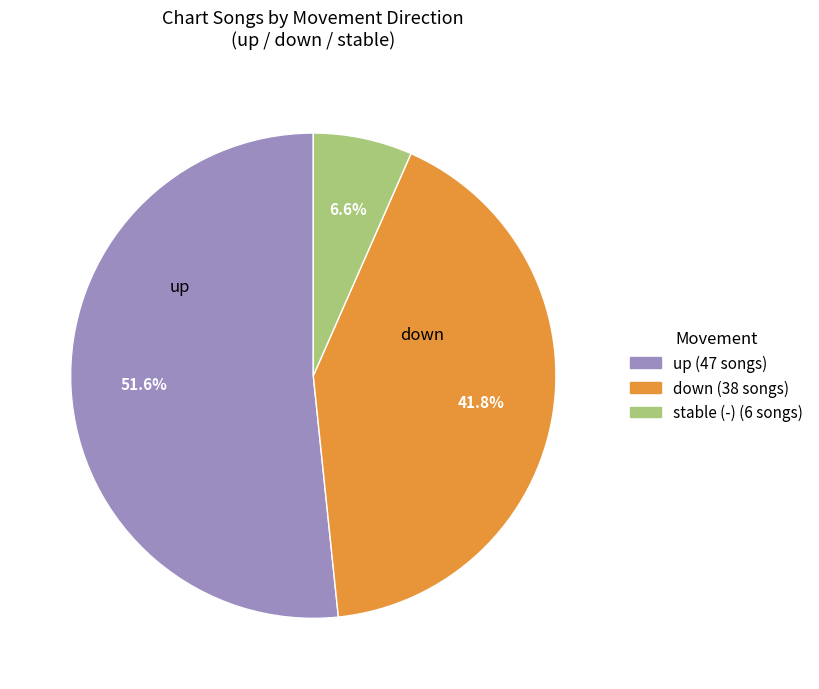

Count the number of slices in the pie.

3